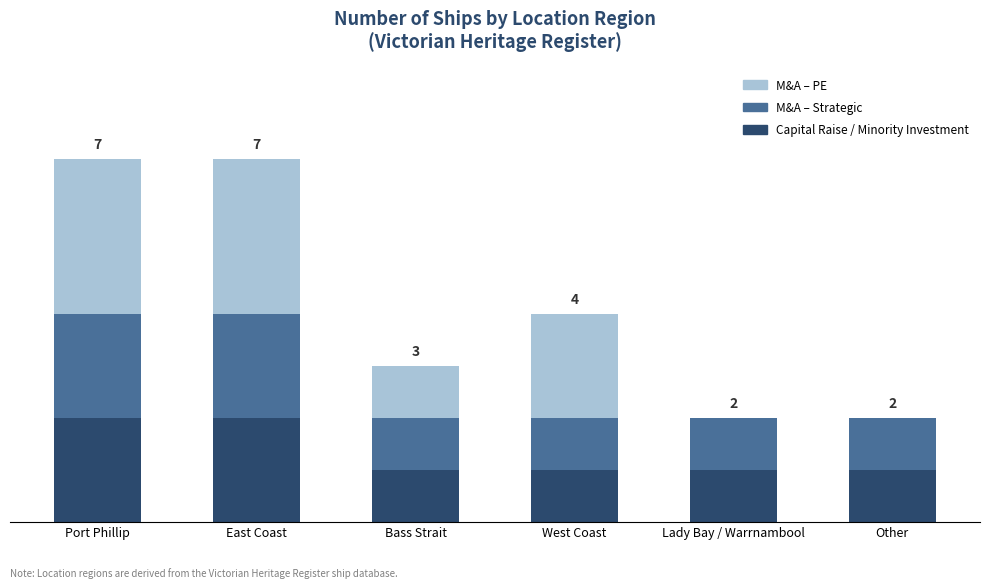

At which label does M&A – PE first exceed 2?

Port Phillip